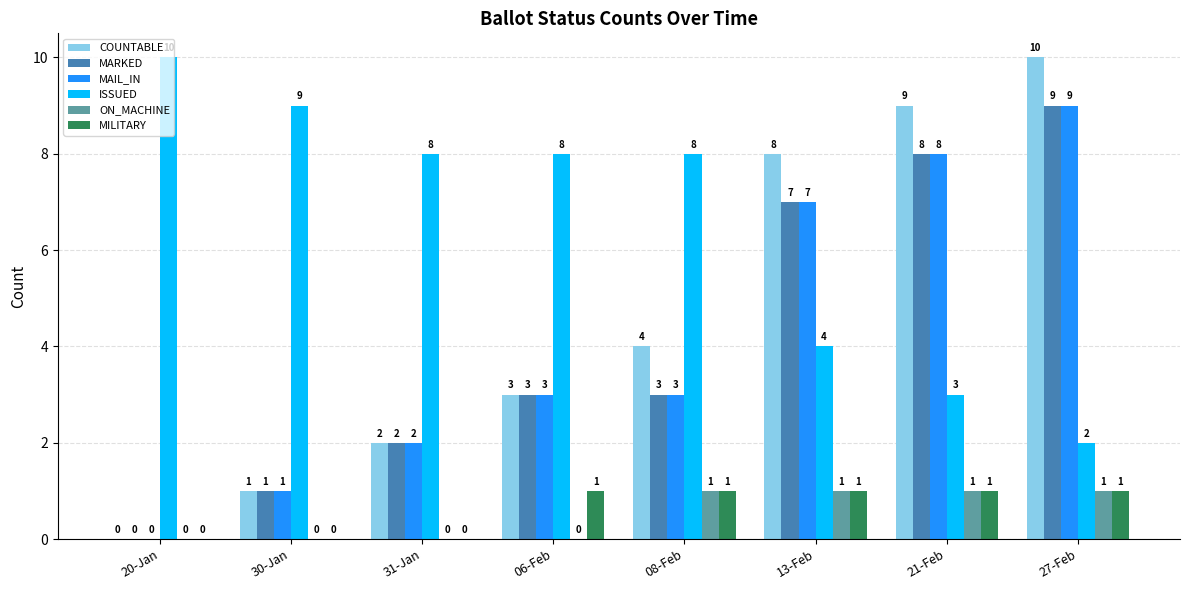

How many categories are shown in the chart?

8